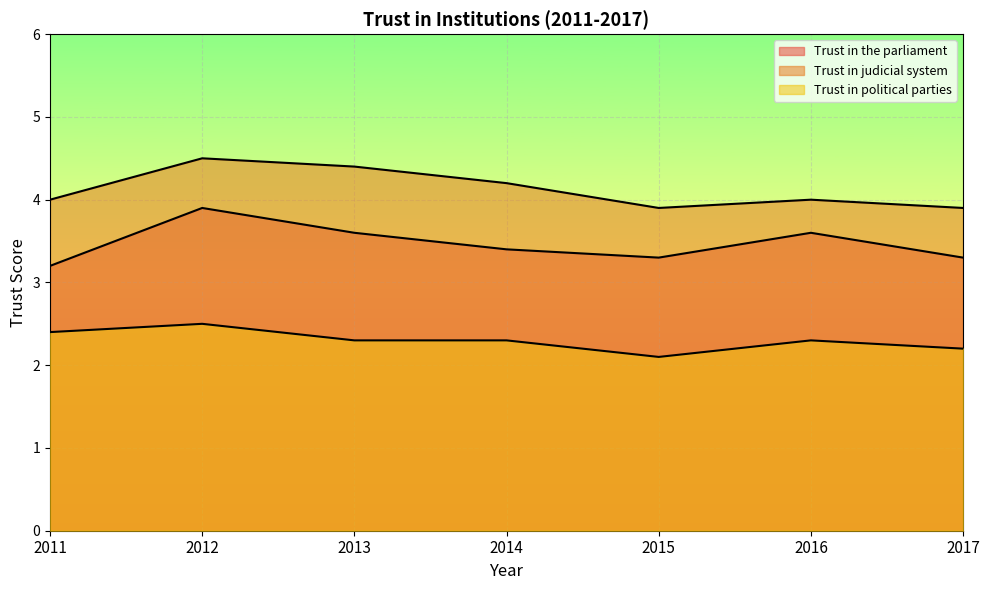

True or false: Trust in political parties has a value of 3.0 at 2017.

False